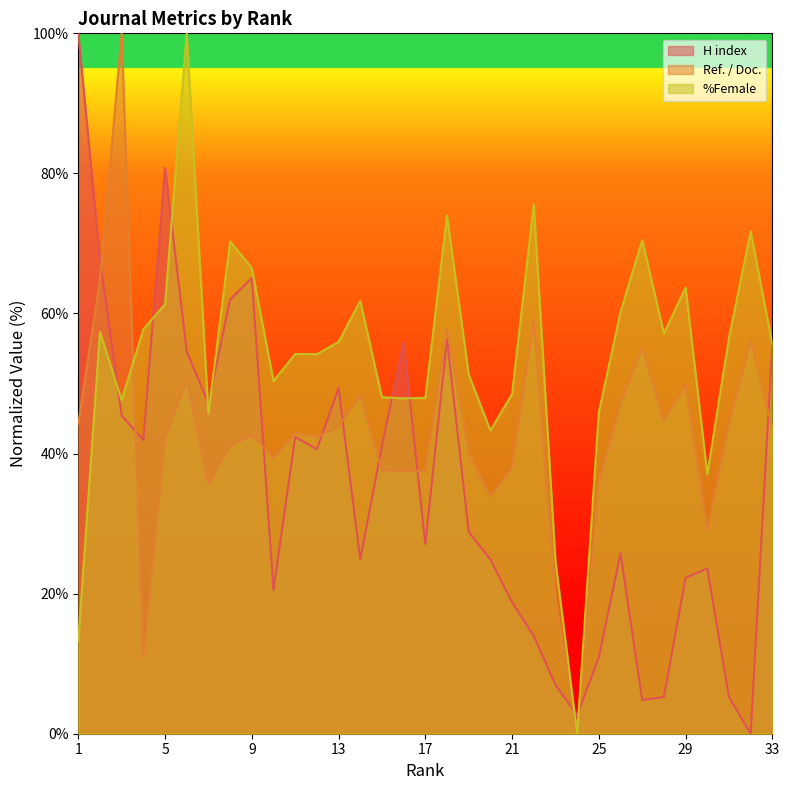

Rank the series at 28 from highest to lowest value.

%Female, Ref. / Doc., H index